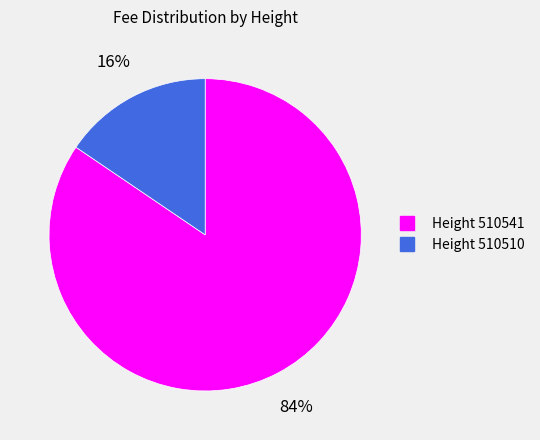

To the nearest percent, what is the average slice percentage?

50%